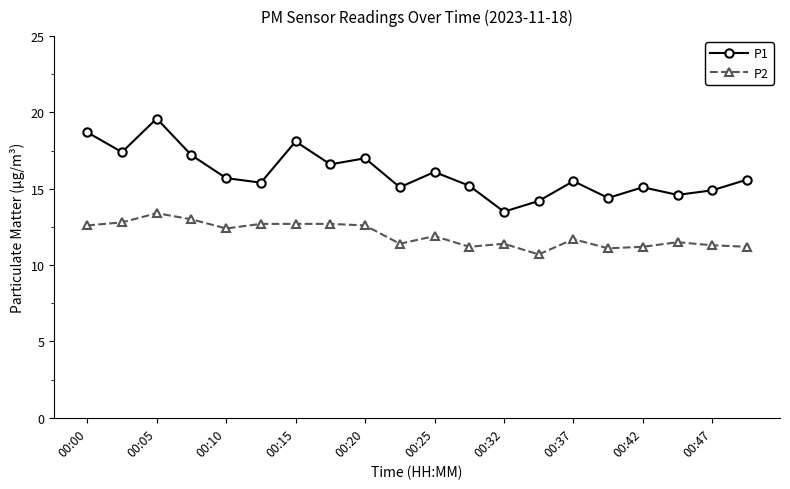

Does the chart display data point markers on the line(s)?

Yes